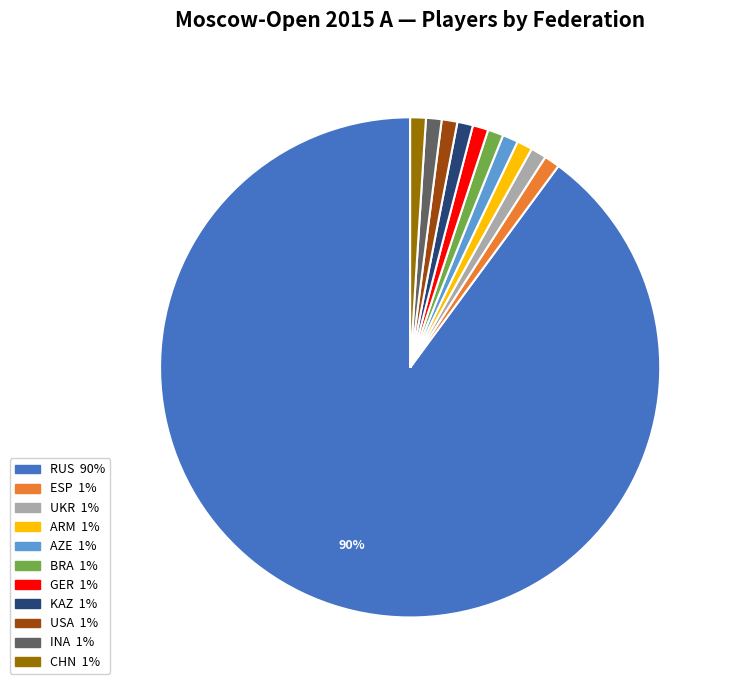

To the nearest percent, what portion does BRA represent?

1%